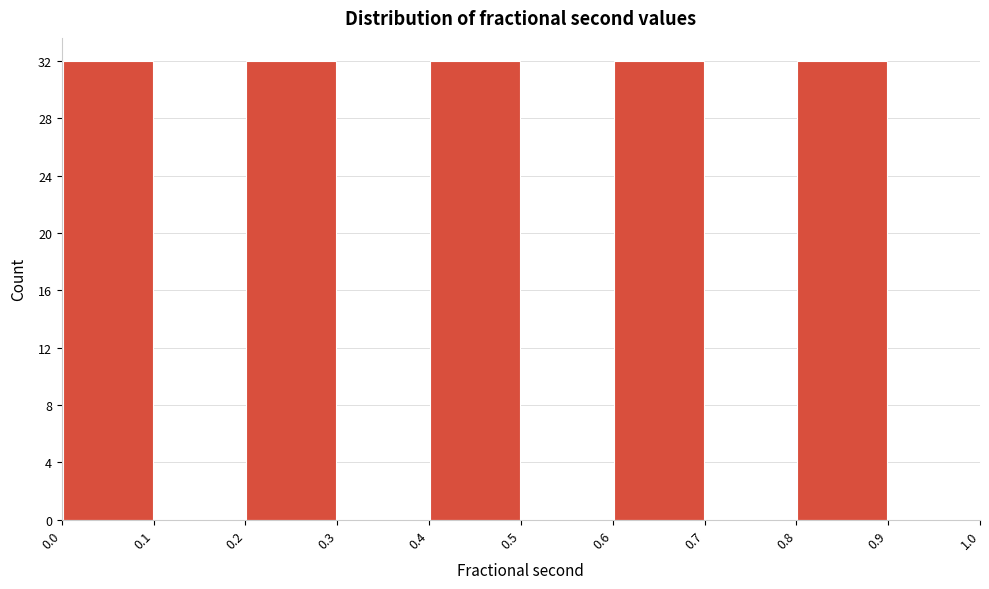

Reading left to right, transcribe this chart: for each bar, give the range it covers on the x-axis and its height. The values are not printed on the chart, so give them approximately, as read against the axis.

0.0 to 0.1: 32
0.1 to 0.2: 0
0.2 to 0.3: 32
0.3 to 0.4: 0
0.4 to 0.5: 32
0.5 to 0.6: 0
0.6 to 0.7: 32
0.7 to 0.8: 0
0.8 to 0.9: 32
0.9 to 1.0: 0